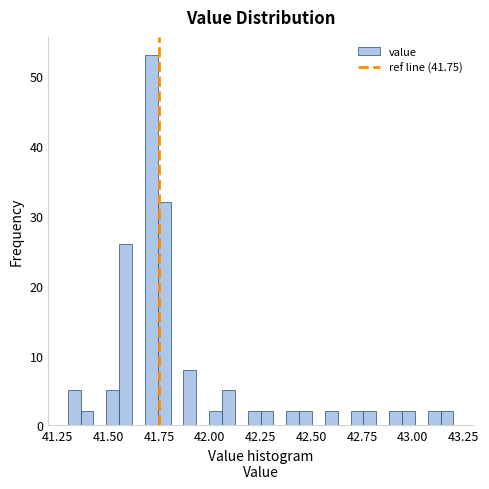

Around what value on the x-axis is the tallest bar? Give the approximate position of its centre, as read against the axis.

41.70